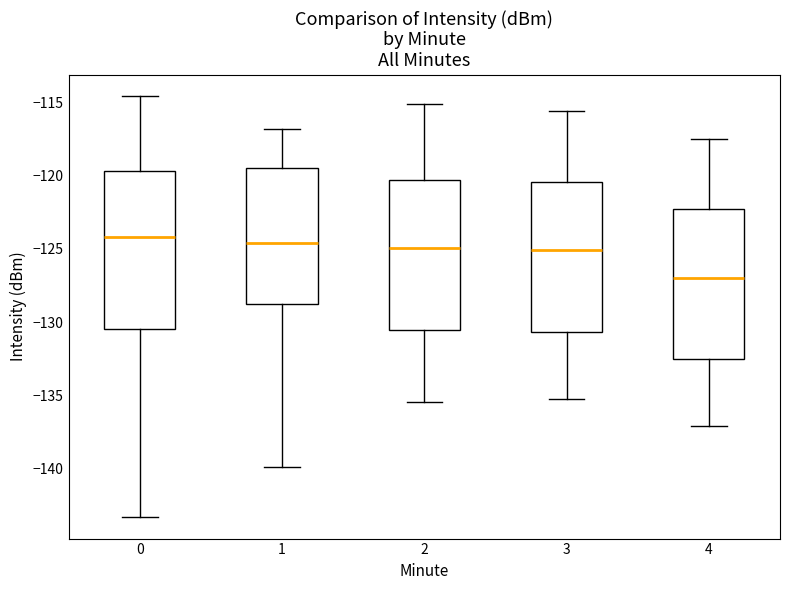

Reading left to right, transcribe this box plot: for each box, give where its median line is, the range the box spans, and where its two whiskers end, as read against the y-axis. The values are not printed on the chart, so give them approximately, as read against the axis.

0: median -124.0, box -130.5 to -119.5, whiskers -143.5 to -114.5
1: median -124.5, box -129.0 to -119.5, whiskers -140.0 to -117.0
2: median -125.0, box -130.5 to -120.5, whiskers -135.5 to -115.0
3: median -125.0, box -130.5 to -120.5, whiskers -135.0 to -115.5
4: median -127.0, box -132.5 to -122.5, whiskers -137.0 to -117.5